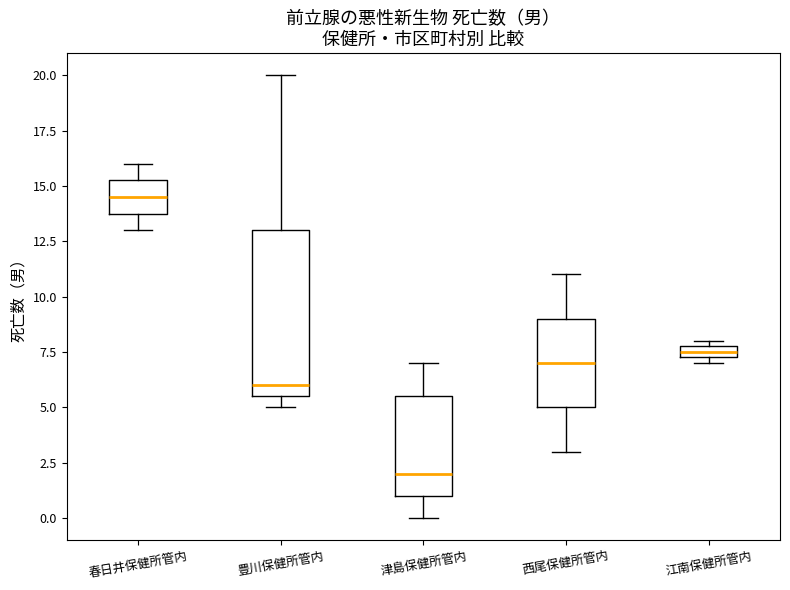

Which box's median line is the lowest?

津島保健所管内